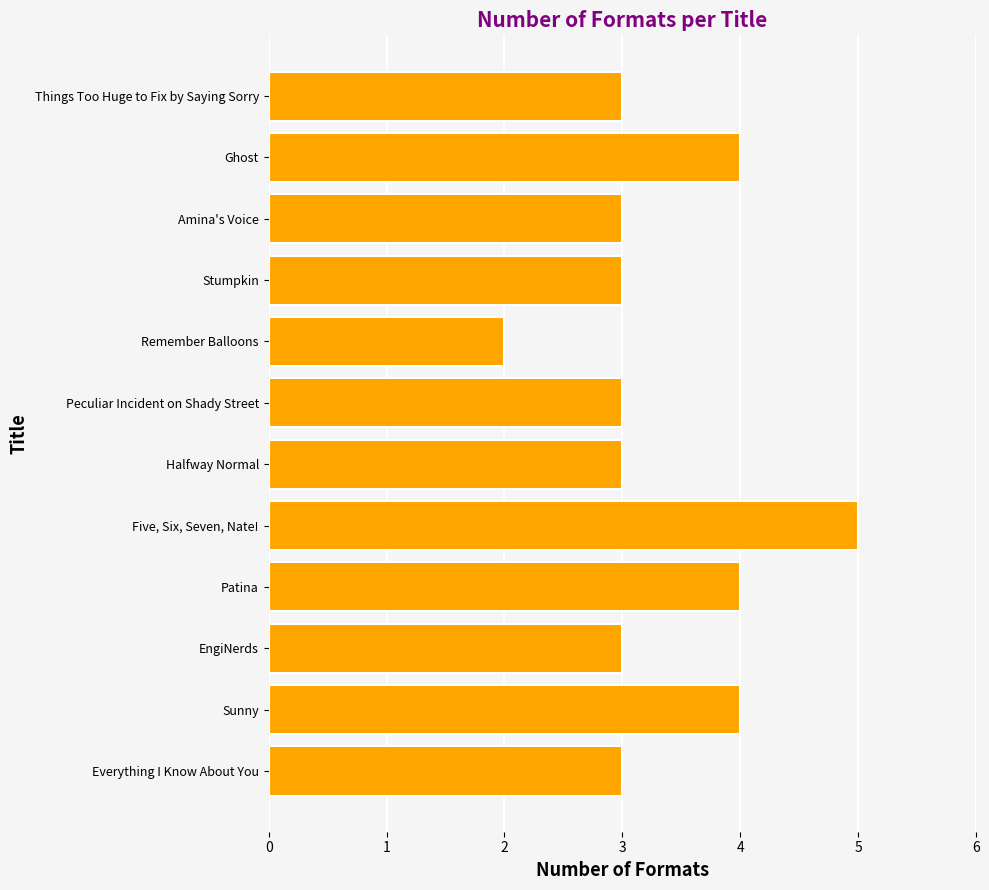

How many data points does each series have?

12